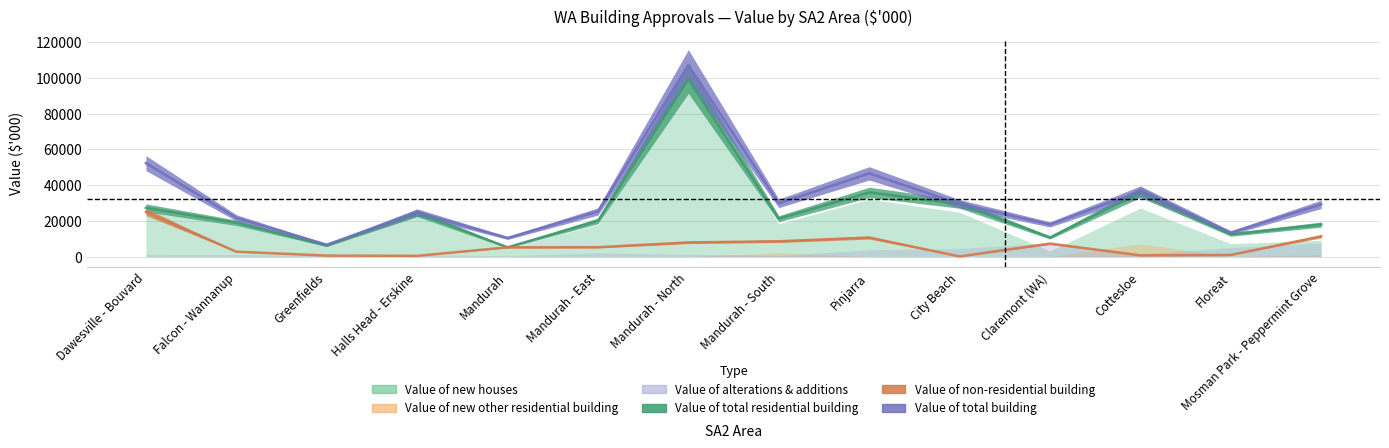

What is the difference between the Value of non-residential building values at Claremont (WA) and Greenfields?

6728.5